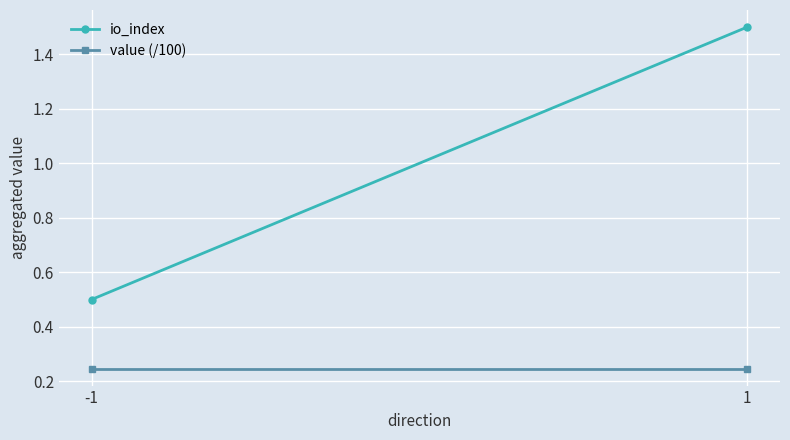

What are all the series names shown in the legend?

io_index, value (/100)